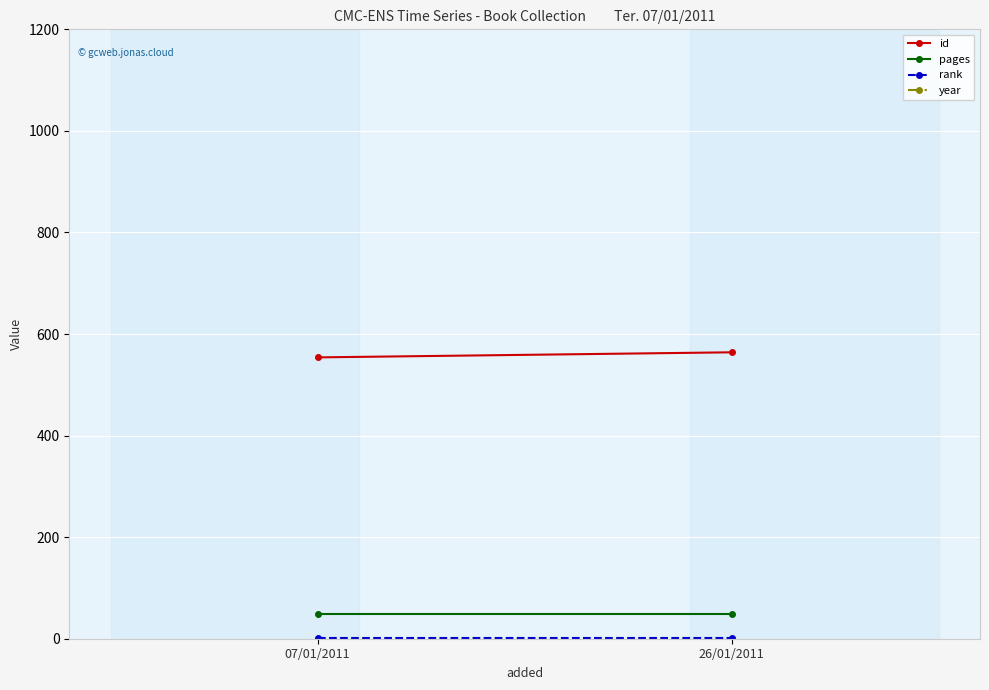

What is the value of the pages point at the 1st from the left?

48